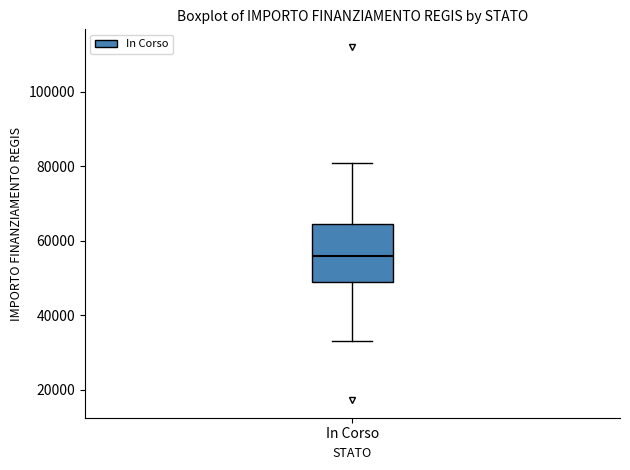

Transcribe this box plot: give where the median line is, the range the box spans, and where the two whiskers end, as read against the y-axis. The values are not printed on the chart, so give them approximately, as read against the axis.

median 56000, box 50000 to 64000, whiskers 32000 to 80000